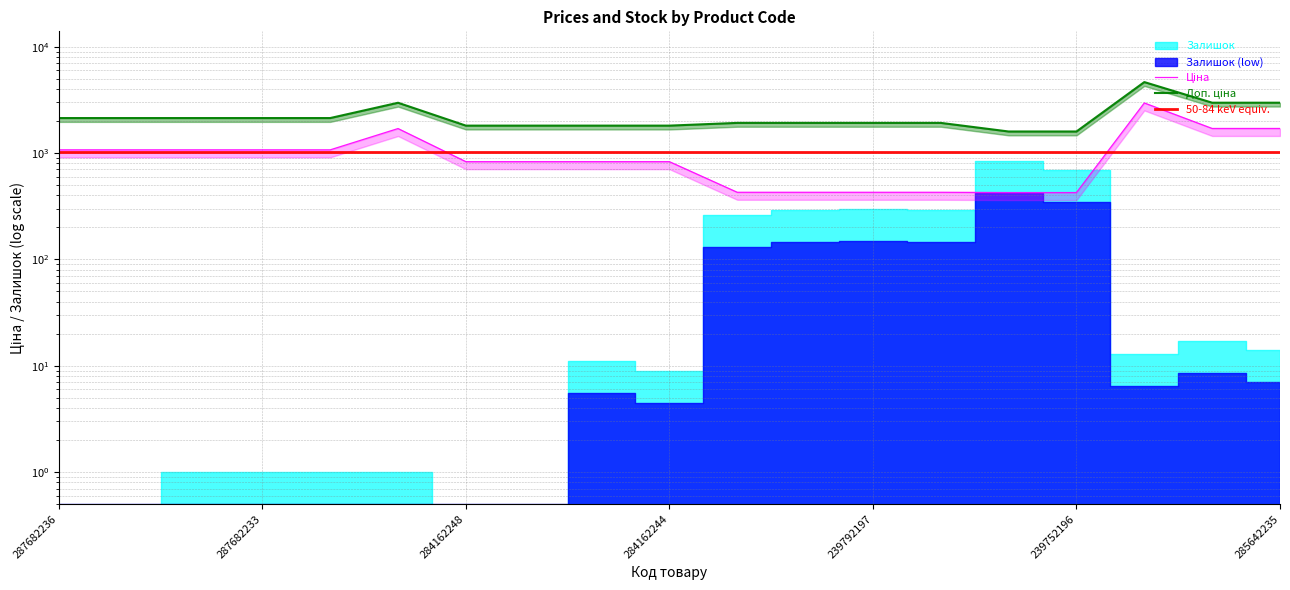

Is it true that Ціна equals 2920.7 at 239752196?

False